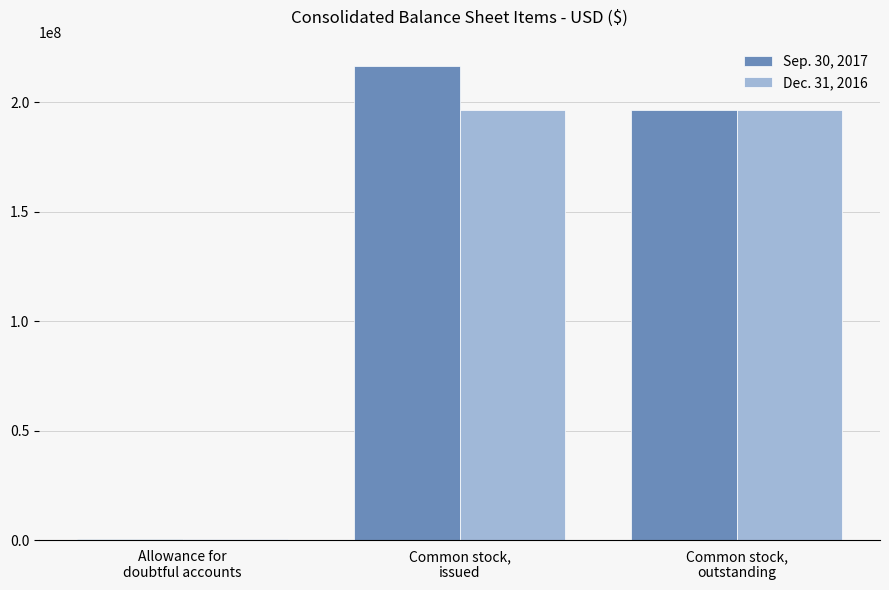

Read the Sep. 30, 2017 value at Allowance for
doubtful accounts.

377929